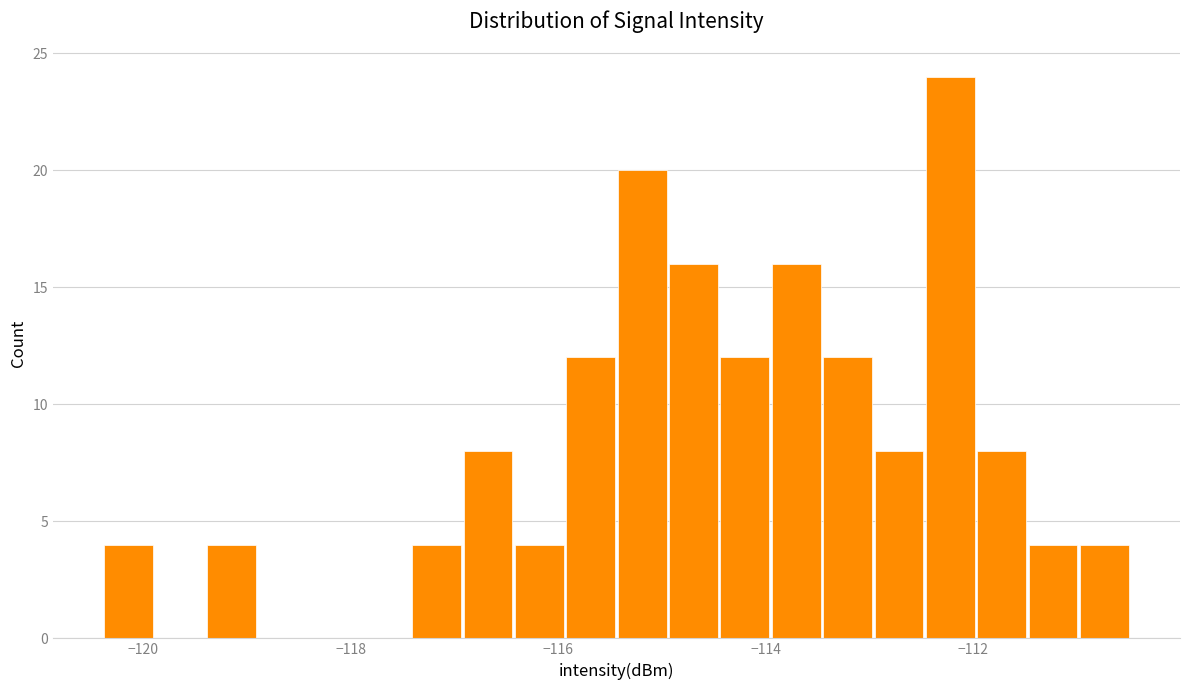

Read against the x-axis, roughly where is the centre of the tallest bar?

-112.2